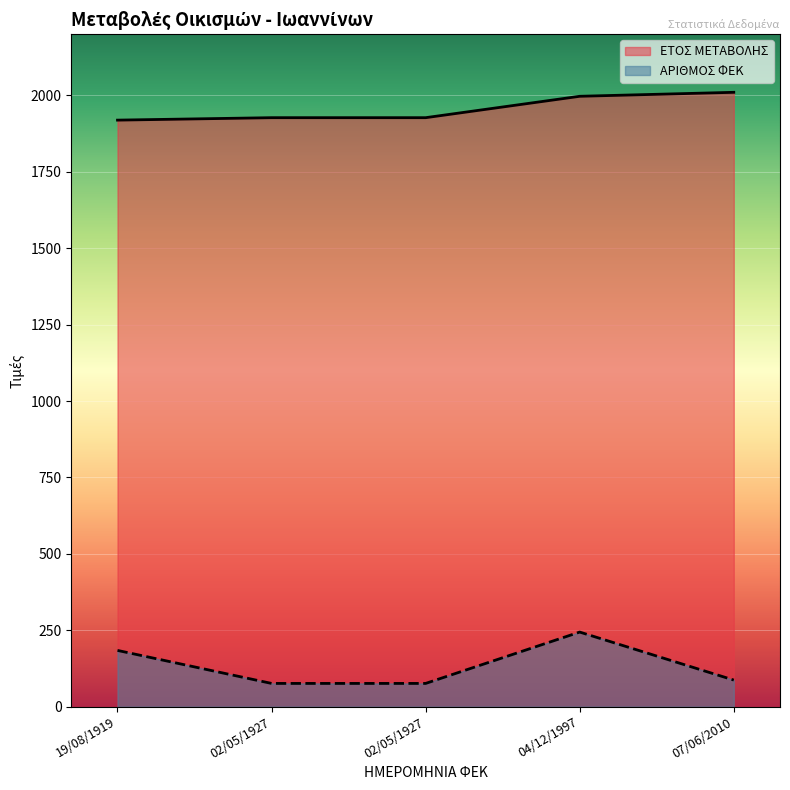

At which category is the sum across all series the highest?

04/12/1997